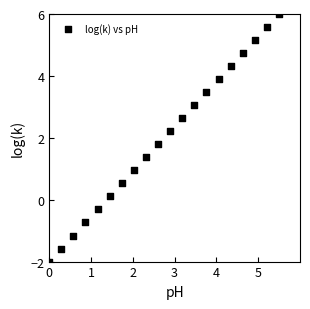

What is the range of Y values (max minus min)?

8.0